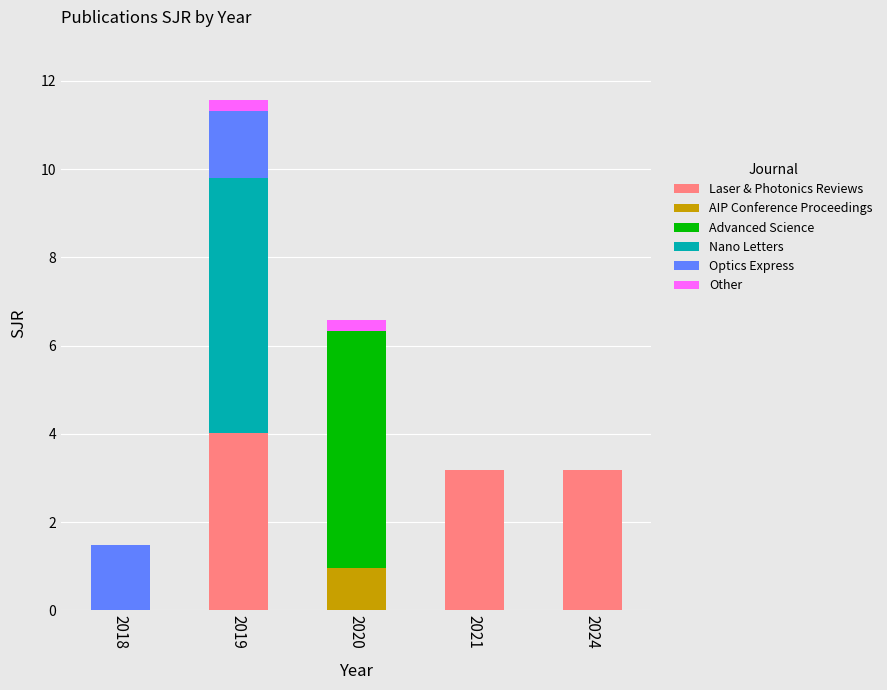

True or false: Laser & Photonics Reviews has a value of 3.2 at 2021.

True